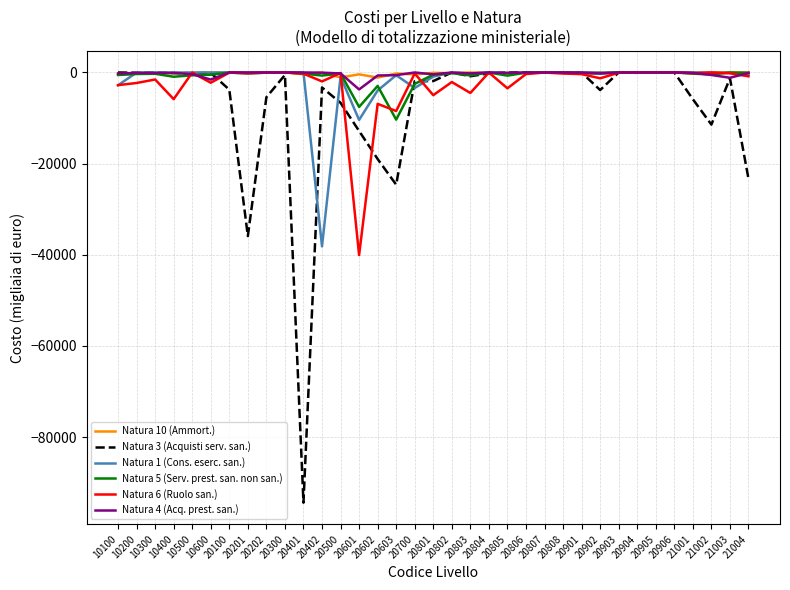

Which label corresponds to the smallest value in the chart?

20401